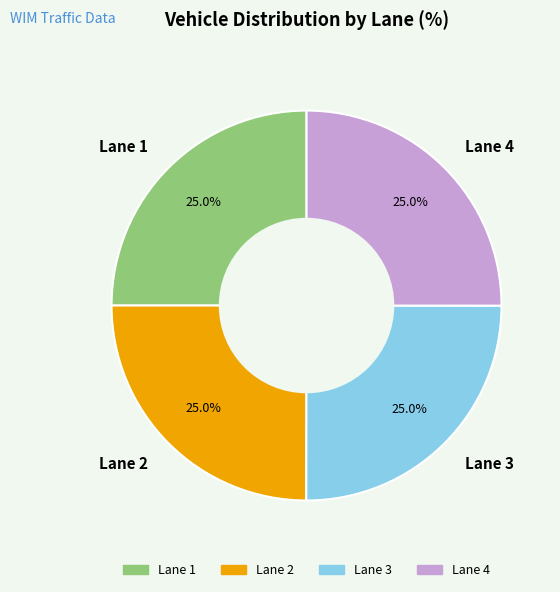

What is the total percentage of Lane 4 and Lane 3?

50.0%